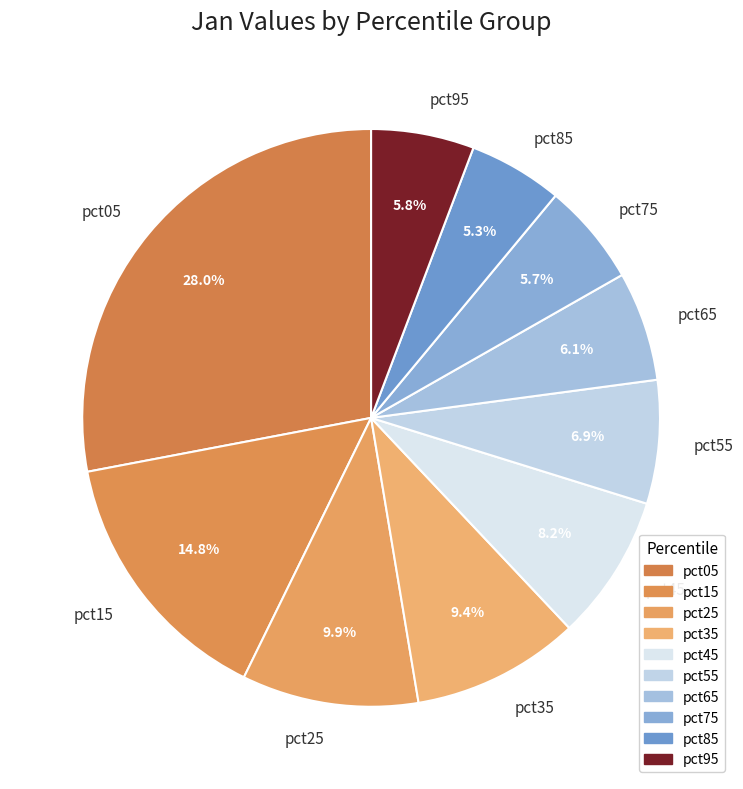

To the nearest percent, what is the average slice percentage?

10%